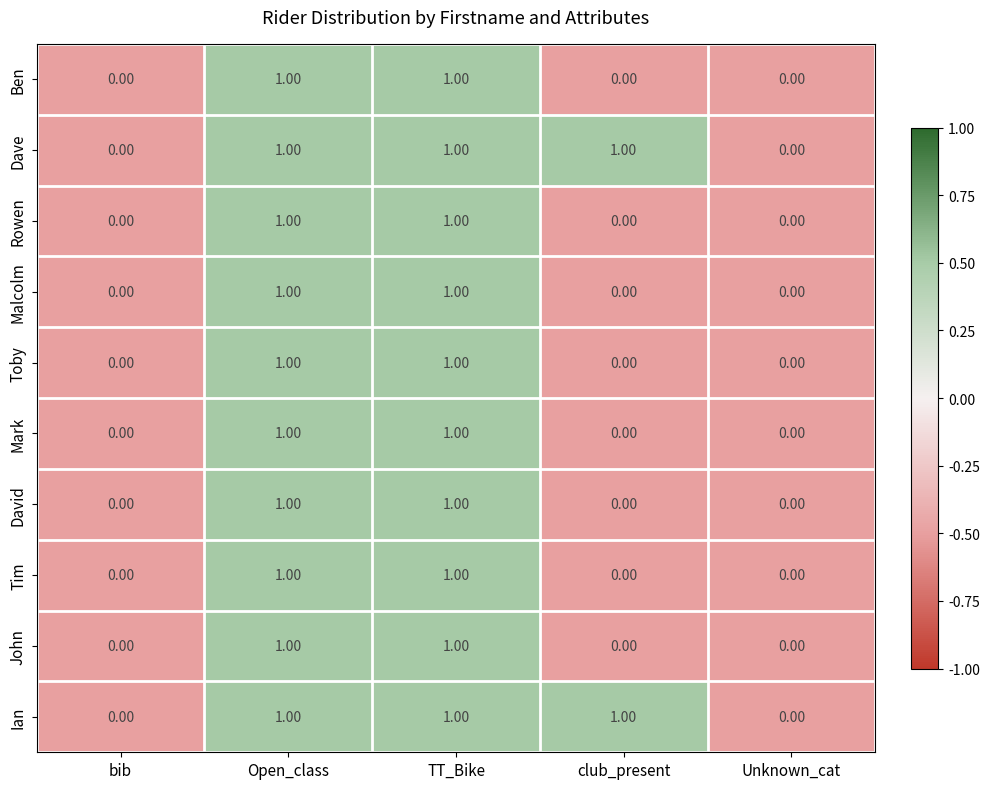

What is the total value across all series at TT_Bike?

10